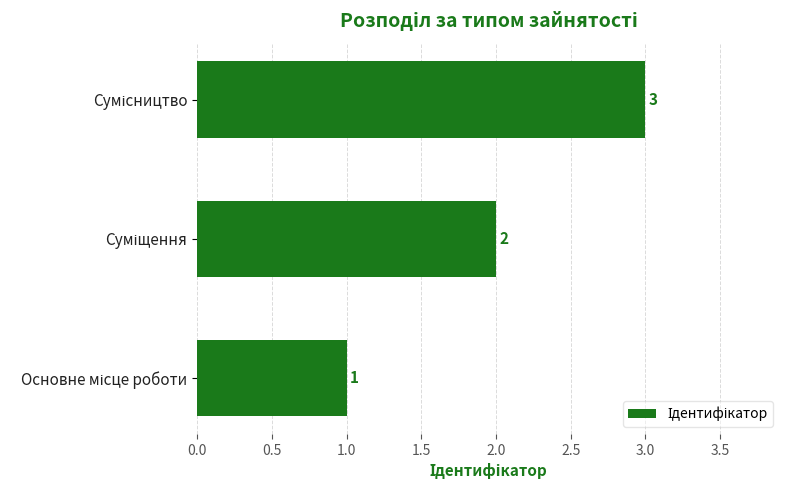

Does the chart contain any negative values?

No